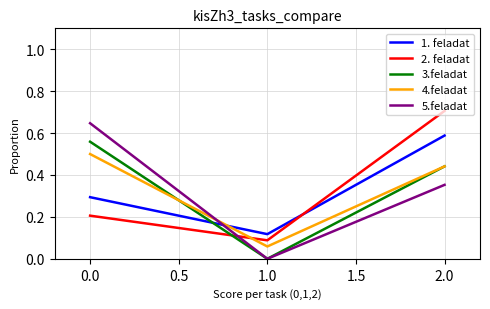

What are all the series names shown in the legend?

1. feladat, 2. feladat, 3.feladat, 4.feladat, 5.feladat